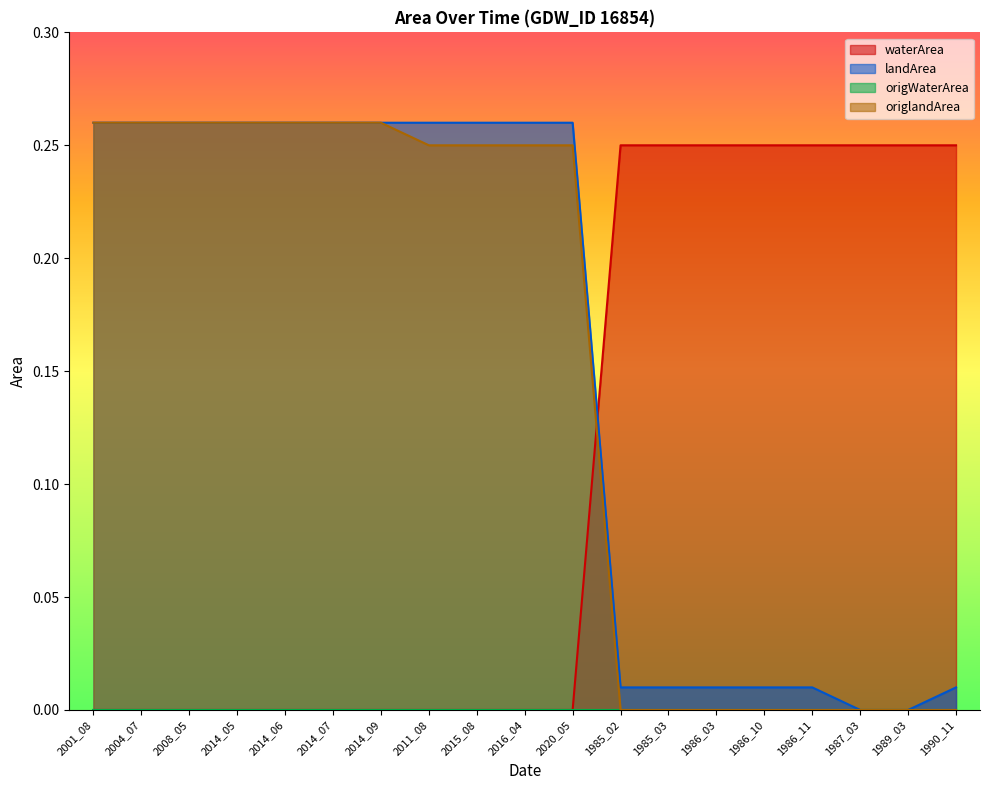

How many categories are shown in the chart?

19